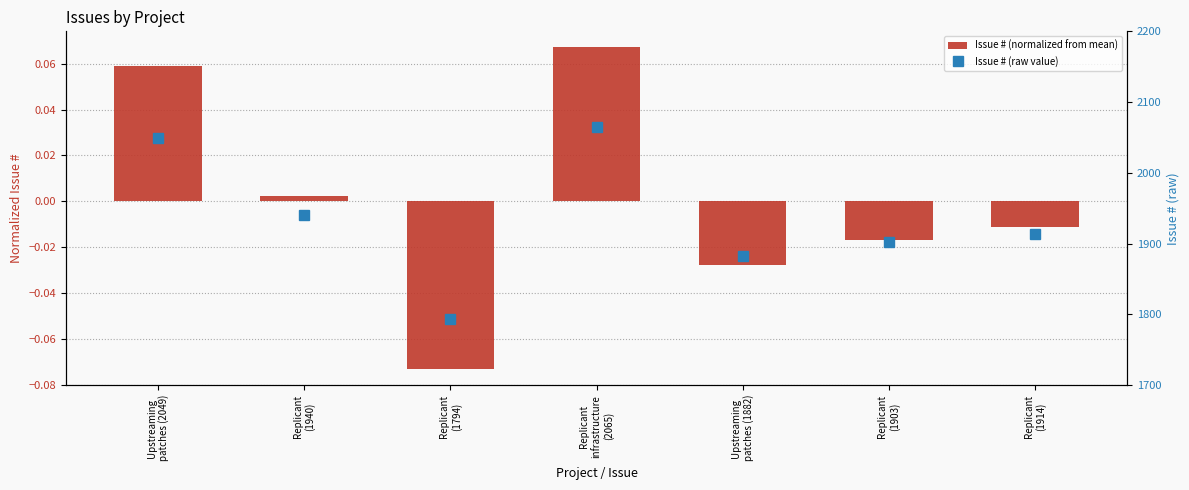

Reading right to left, what are all the values shown in this chart?

Issue # (normalized from mean): Replicant
(1914)=-0.0	Replicant
(1903)=-0.0	Upstreaming
patches (1882)=-0.0	Replicant
infrastructure
(2065)=0.1	Replicant
(1794)=-0.1	Replicant
(1940)=0.0	Upstreaming
patches (2049)=0.1
Issue # (raw value): Replicant
(1914)=1914.0	Replicant
(1903)=1903.0	Upstreaming
patches (1882)=1882.0	Replicant
infrastructure
(2065)=2065.0	Replicant
(1794)=1794.0	Replicant
(1940)=1940.0	Upstreaming
patches (2049)=2049.0